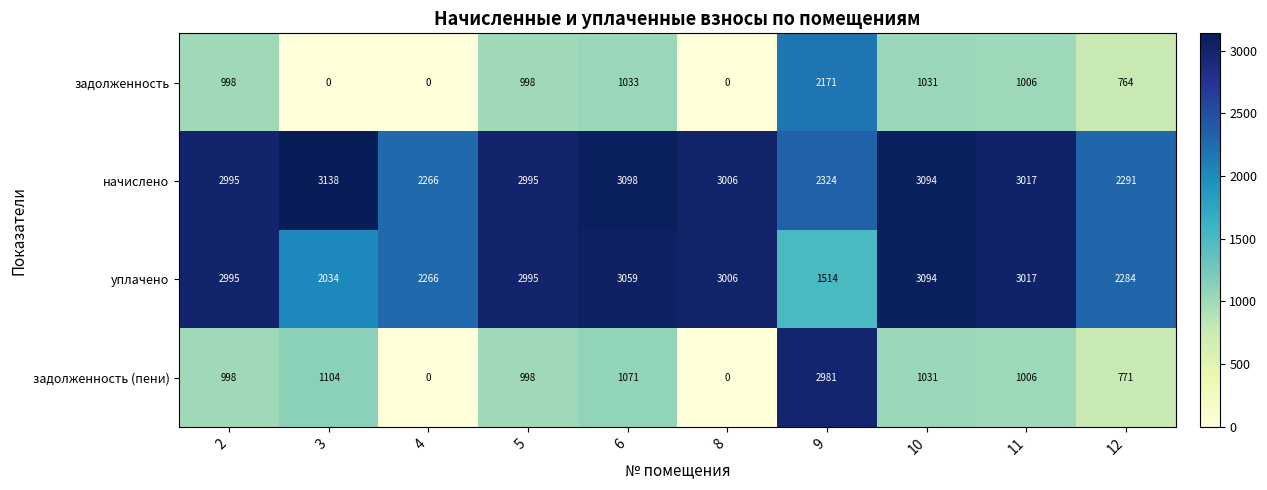

At which label is задолженность (пени) closest to 1490?

3